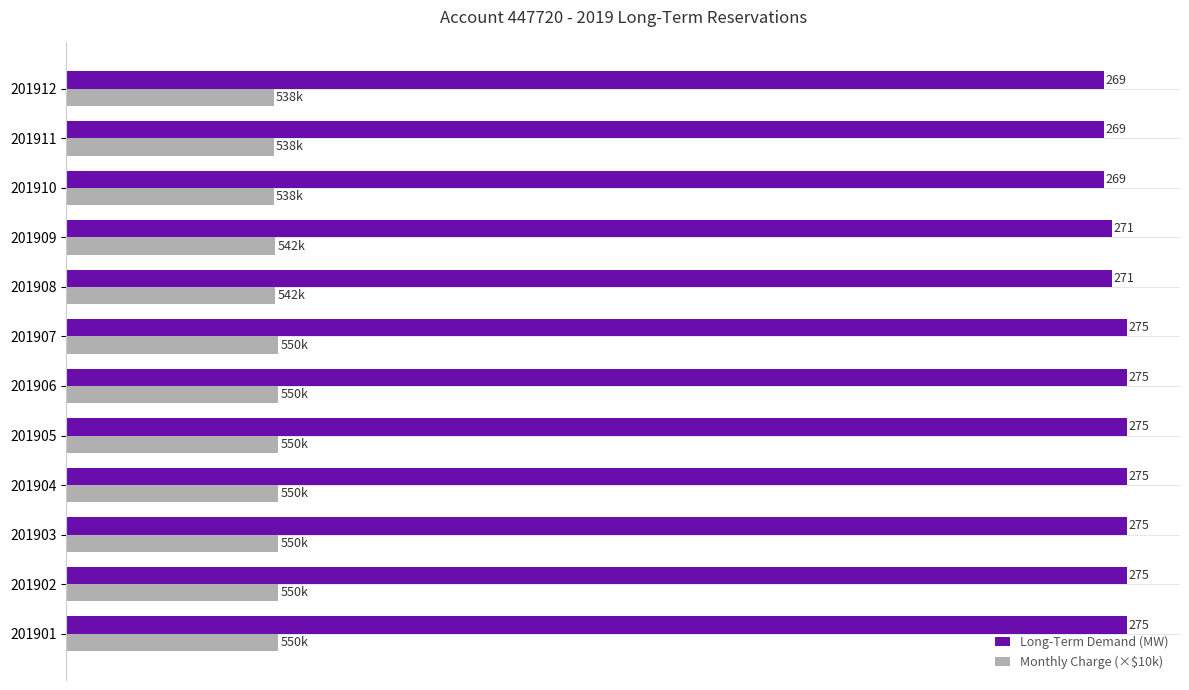

At 201911, list the series in order from largest to smallest.

Long-Term Demand (MW), Monthly Charge (×$10k)